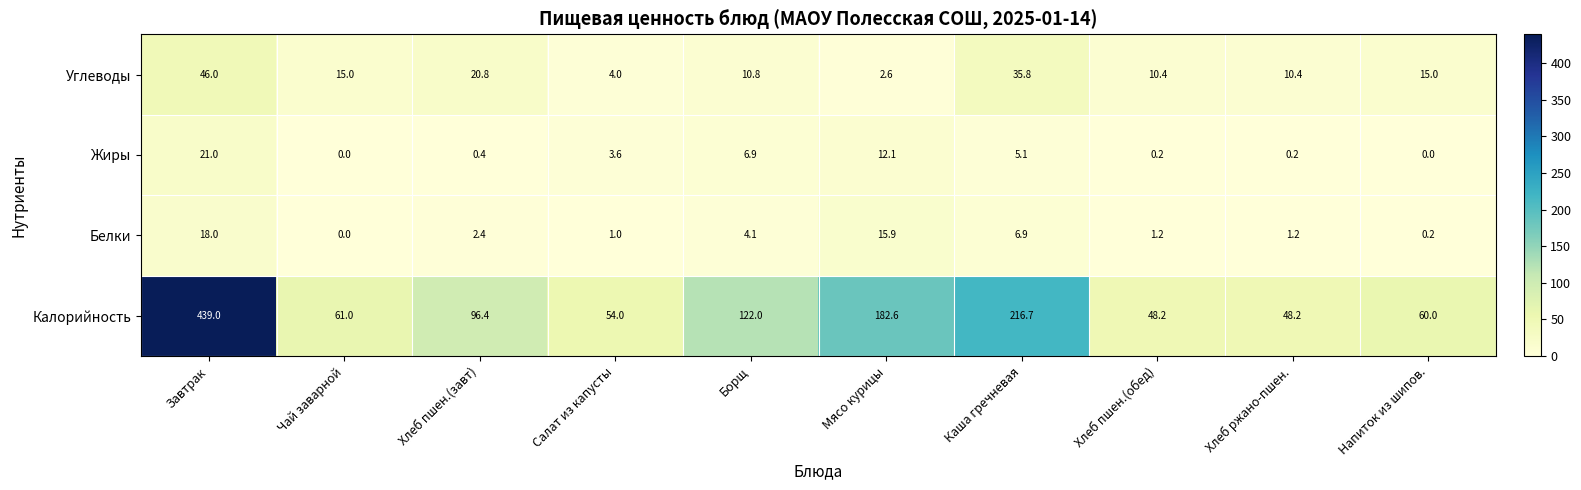

Where does the Жиры series first go above 3?

Завтрак